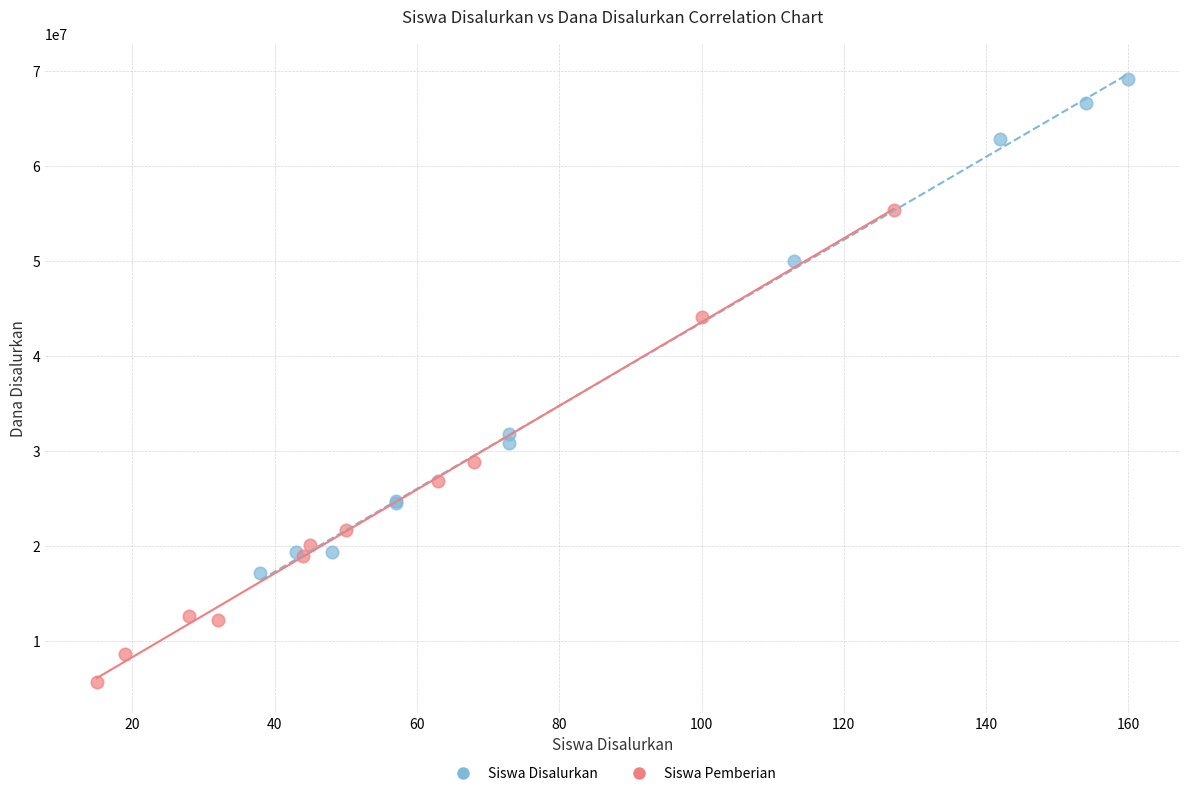

Which series contains the highest Y value?

Siswa Disalurkan